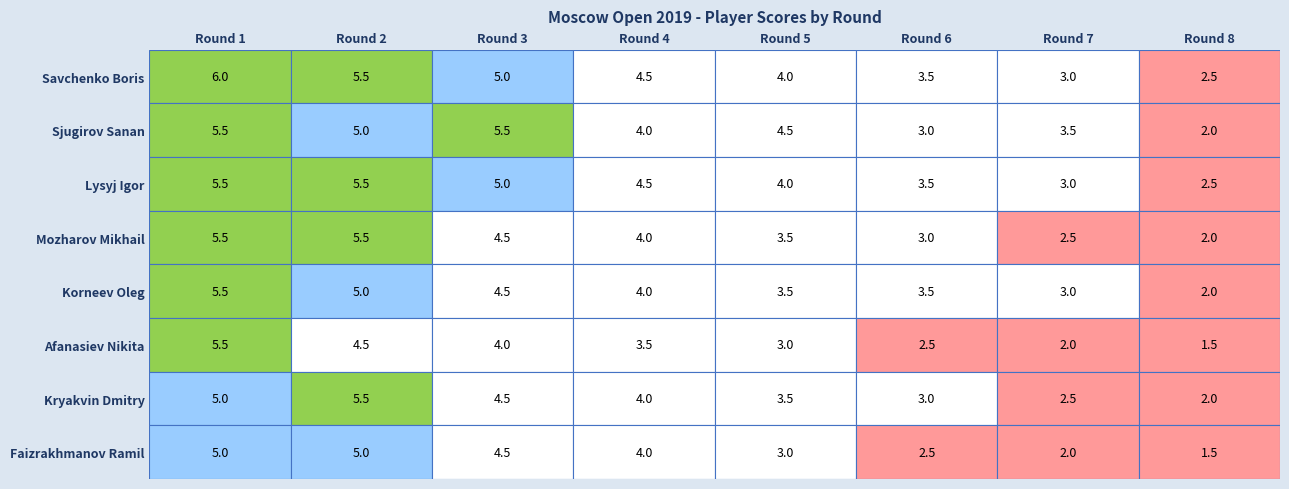

Reading left to right, transcribe all the data shown in this chart.

Savchenko Boris: 6.0	5.5	5.0	4.5	4.0	3.5	3.0	2.5
Sjugirov Sanan: 5.5	5.0	5.5	4.0	4.5	3.0	3.5	2.0
Lysyj Igor: 5.5	5.5	5.0	4.5	4.0	3.5	3.0	2.5
Mozharov Mikhail: 5.5	5.5	4.5	4.0	3.5	3.0	2.5	2.0
Korneev Oleg: 5.5	5.0	4.5	4.0	3.5	3.5	3.0	2.0
Afanasiev Nikita: 5.5	4.5	4.0	3.5	3.0	2.5	2.0	1.5
Kryakvin Dmitry: 5.0	5.5	4.5	4.0	3.5	3.0	2.5	2.0
Faizrakhmanov Ramil: 5.0	5.0	4.5	4.0	3.0	2.5	2.0	1.5